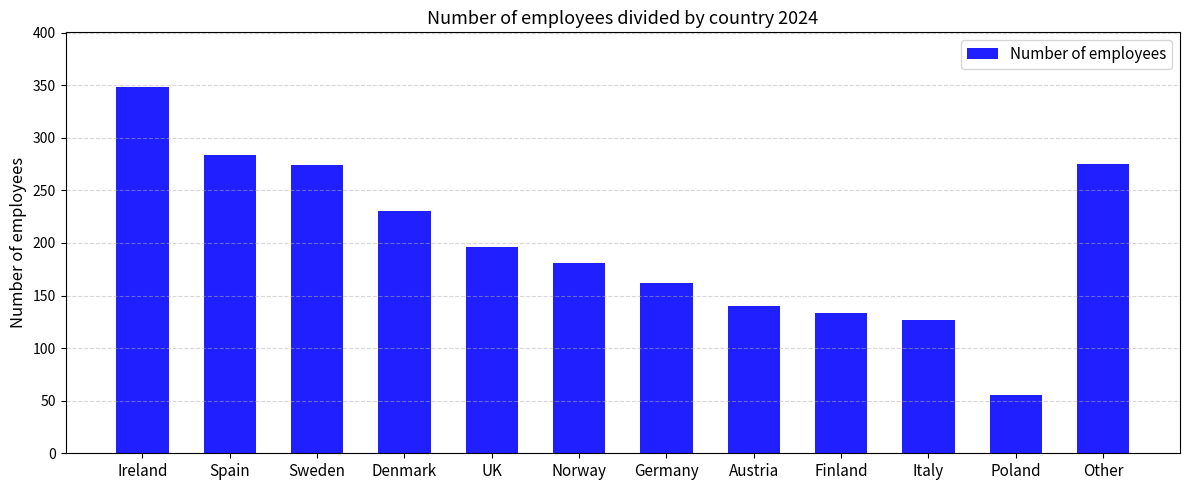

Between Poland and Finland, which is larger?

Finland